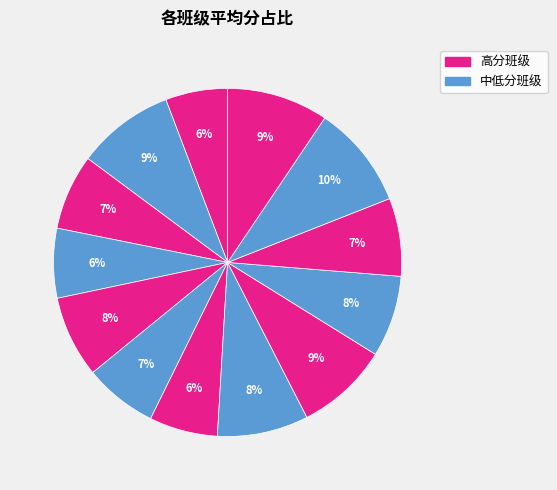

How many slices are in this pie chart?

13